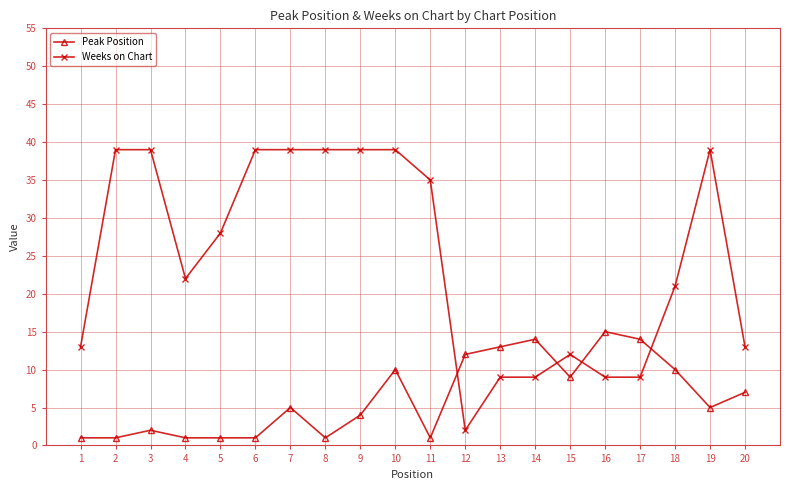

Rank the series by their average value, from lowest to highest.

Peak Position, Weeks on Chart